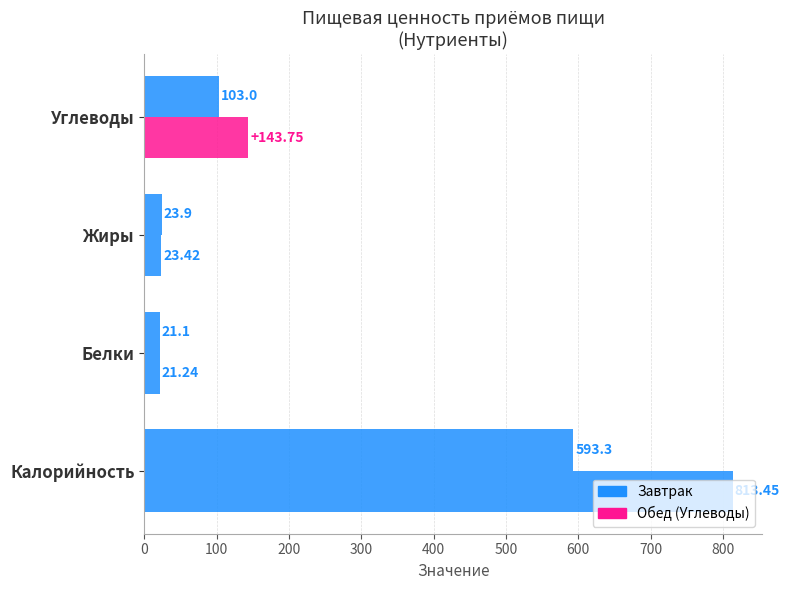

How many series are shown in this chart?

2